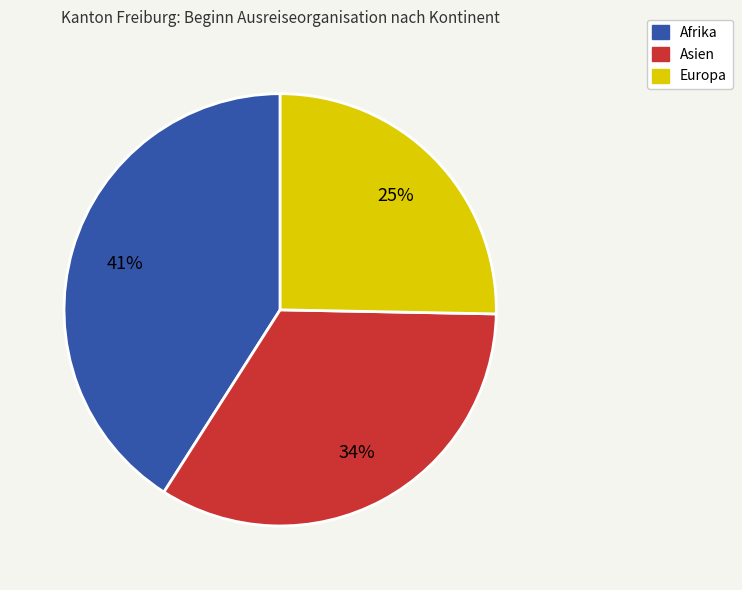

Is there a majority slice in this chart?

No